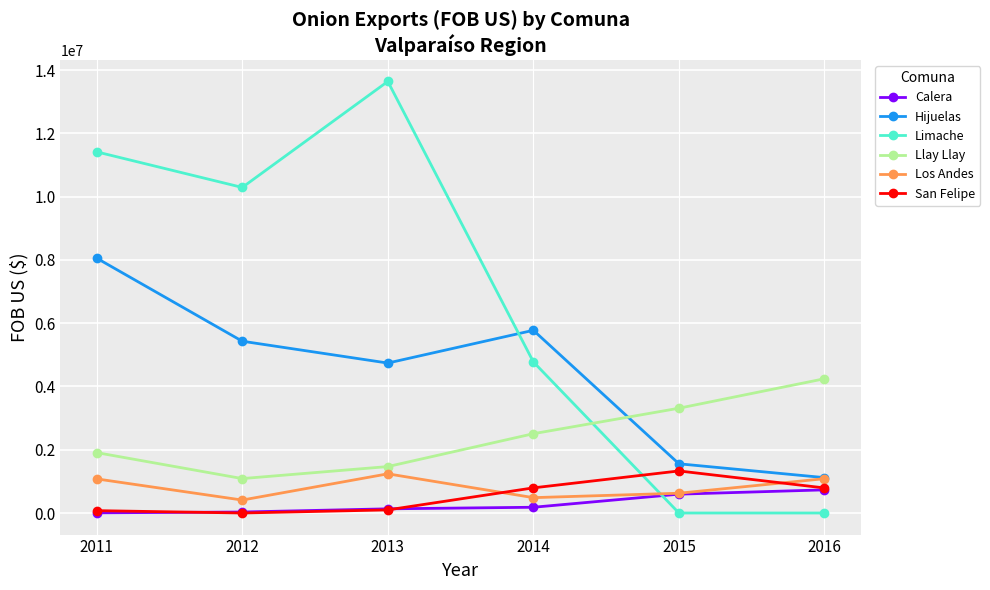

What value does the San Felipe series have at 2016?

792268.1